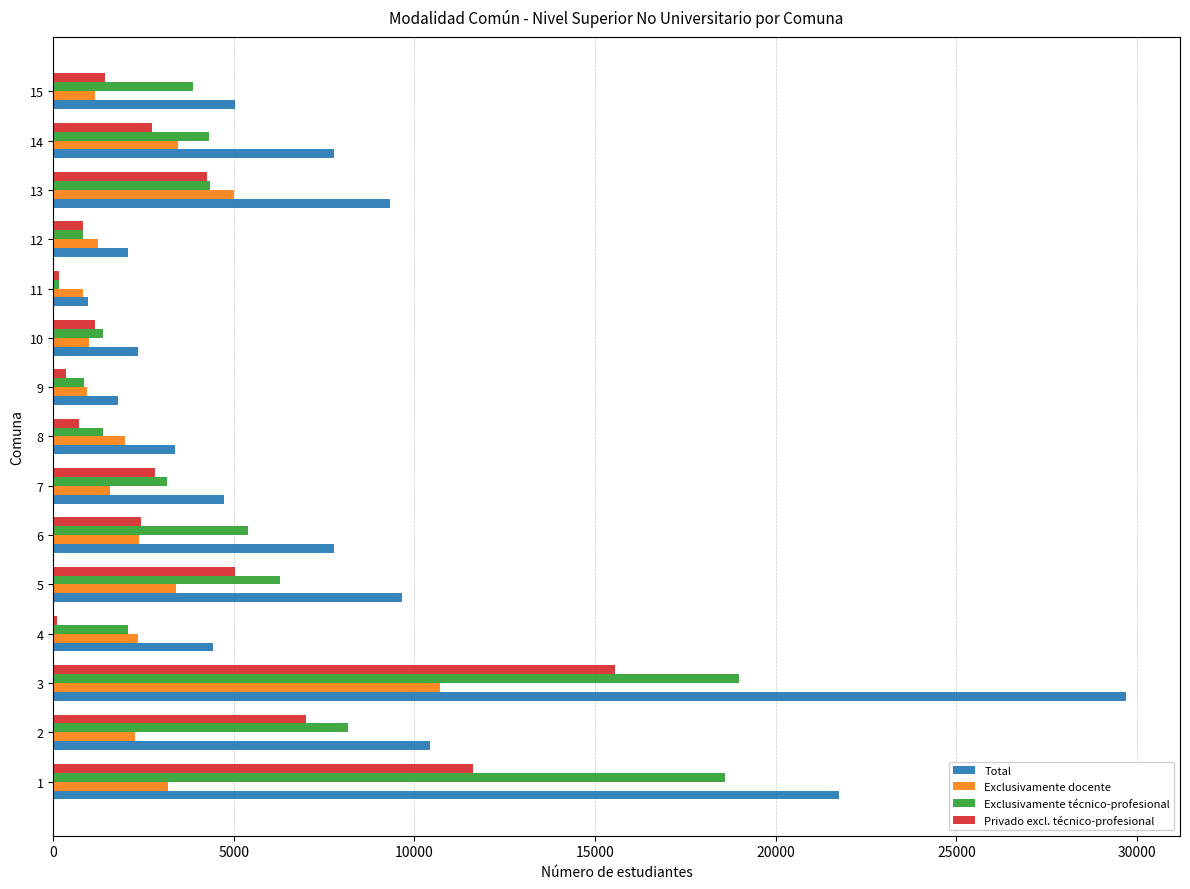

What is the average value of the Total series?

8077